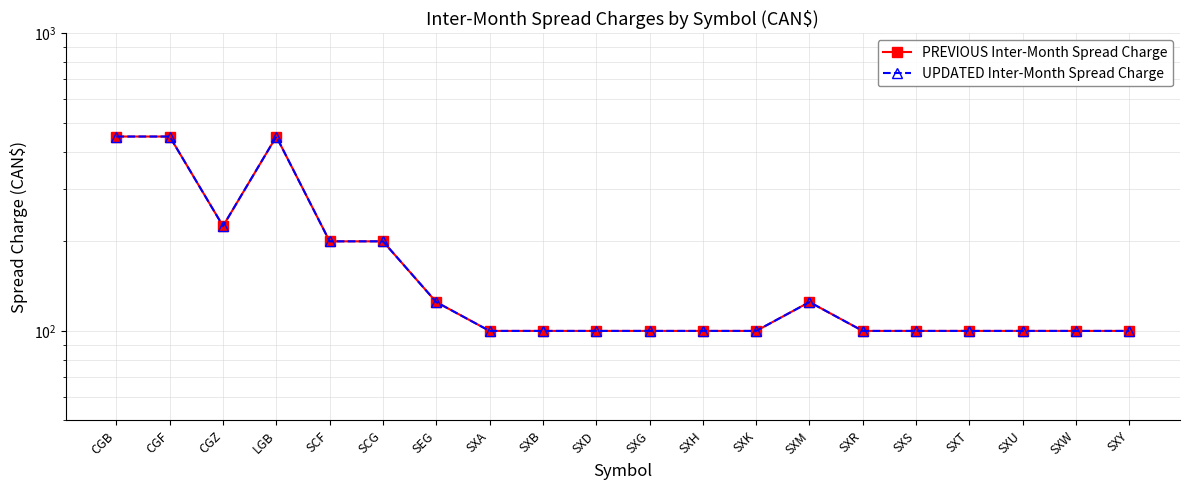

What is the total value across all series at SXG?

200